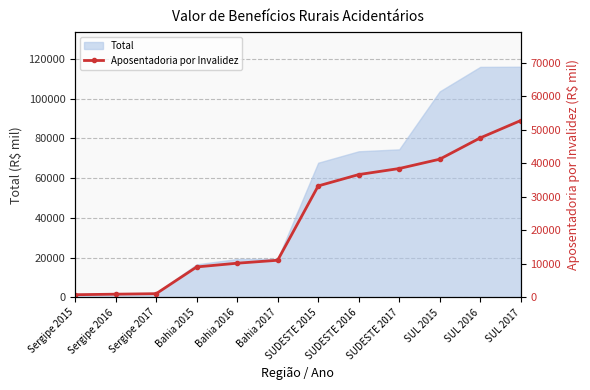

List the labels in order of value, largest first.

SUL 2017, SUL 2016, SUL 2015, SUDESTE 2017, SUDESTE 2016, SUDESTE 2015, Bahia 2017, Bahia 2016, Bahia 2015, Sergipe 2017, Sergipe 2016, Sergipe 2015